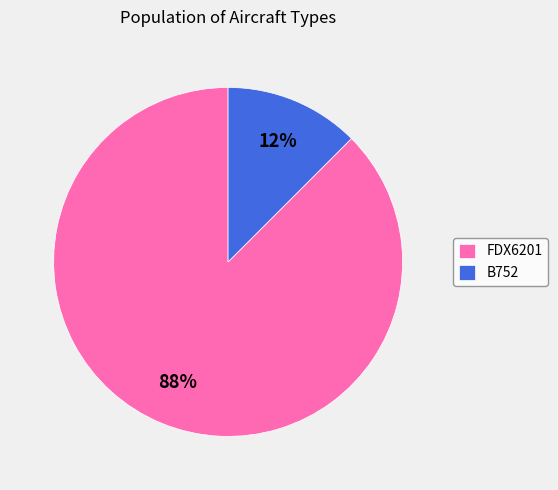

Count the number of slices in the pie.

2